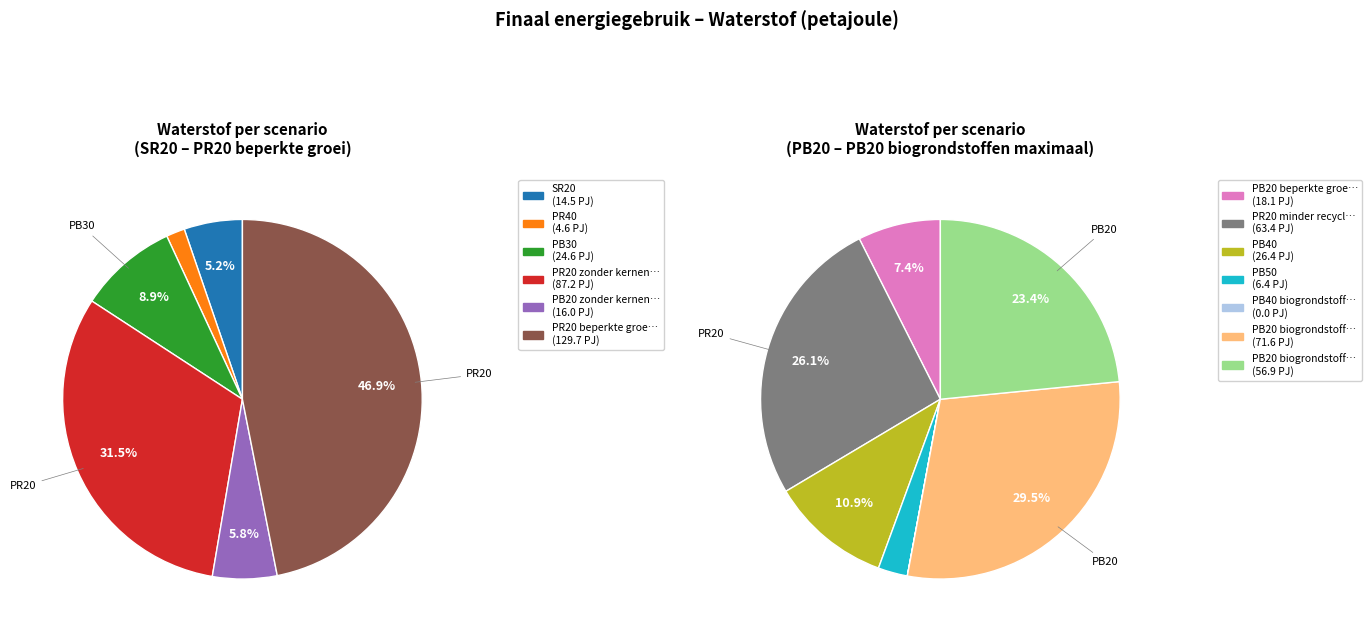

What is the largest slice in the pie chart?

PR20 beperkte groei warmtenetten